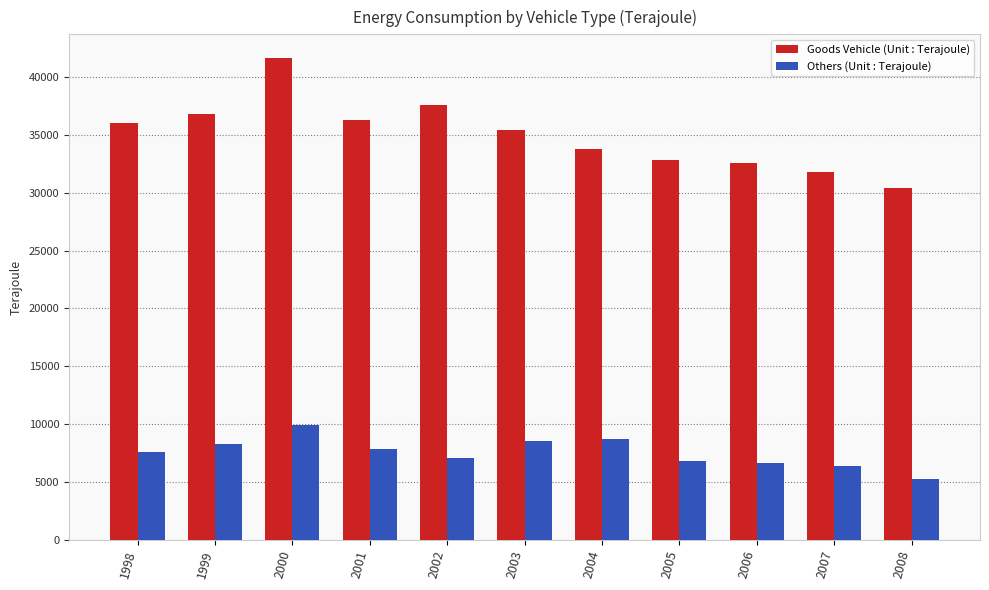

Count the number of data series in this chart.

2